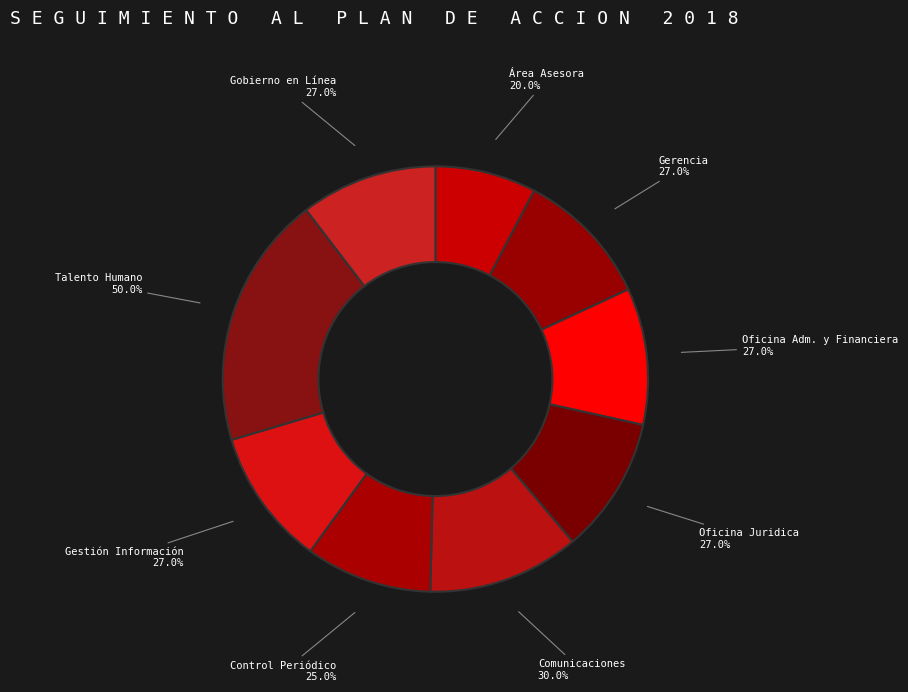

To the nearest percent, what is the average slice percentage?

11%